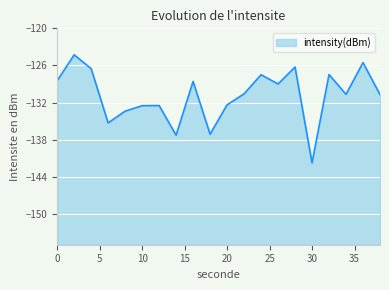

How many interior local peaks (higher than both neighbors) does the data have?

7